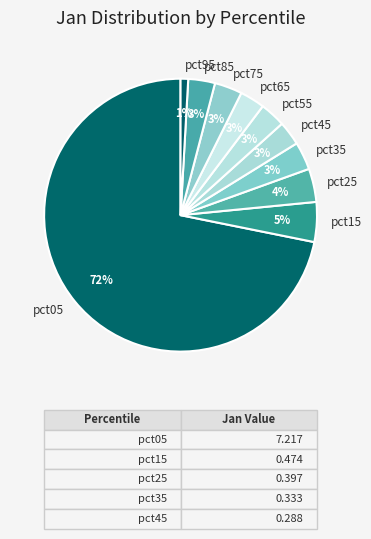

Which slice is the largest?

pct05